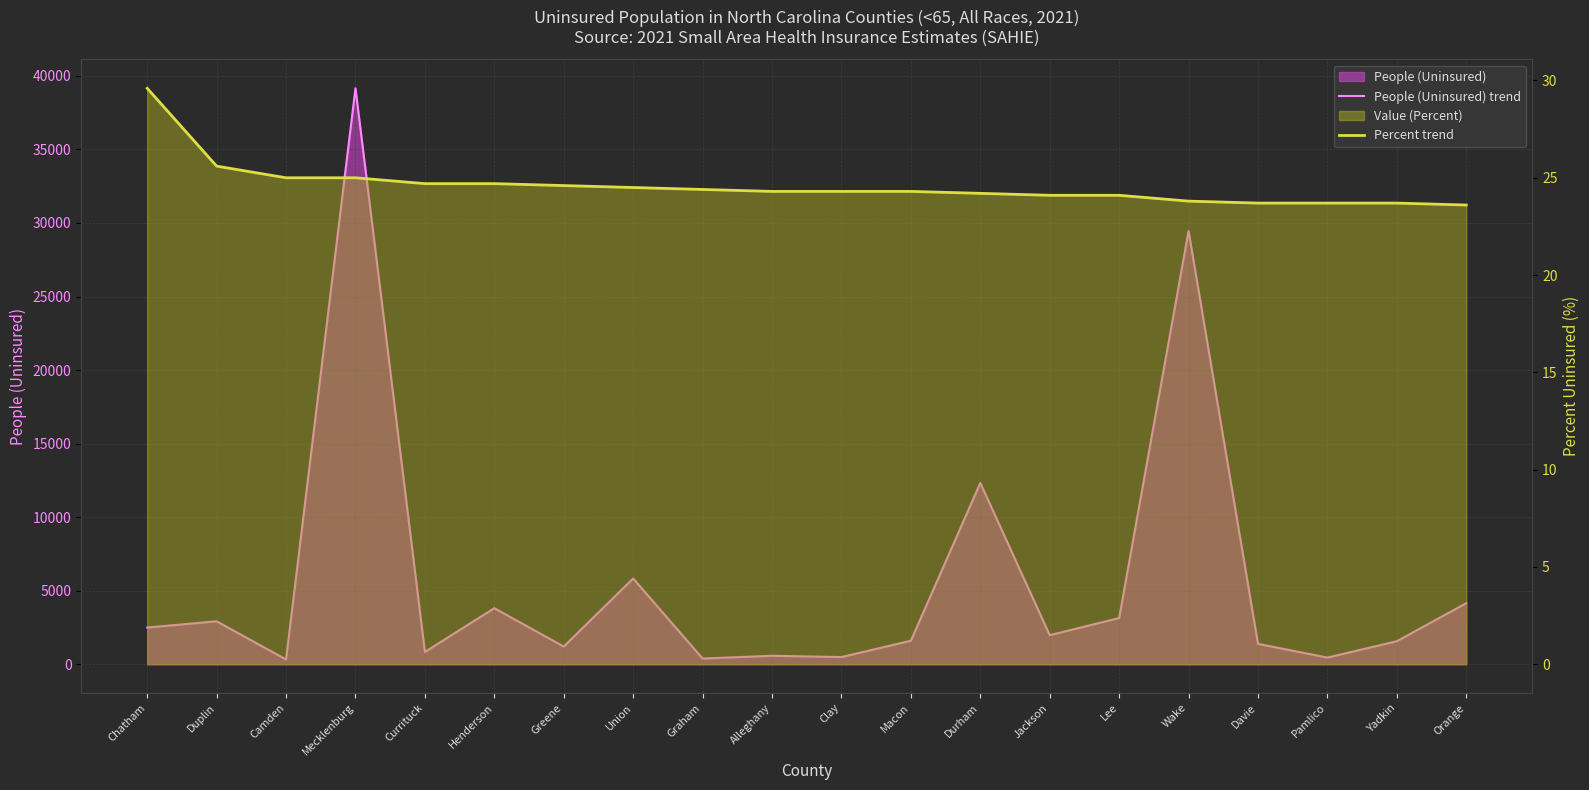

What is the sum of the People (Uninsured) trend values at Alleghany and Wake?

30030.0